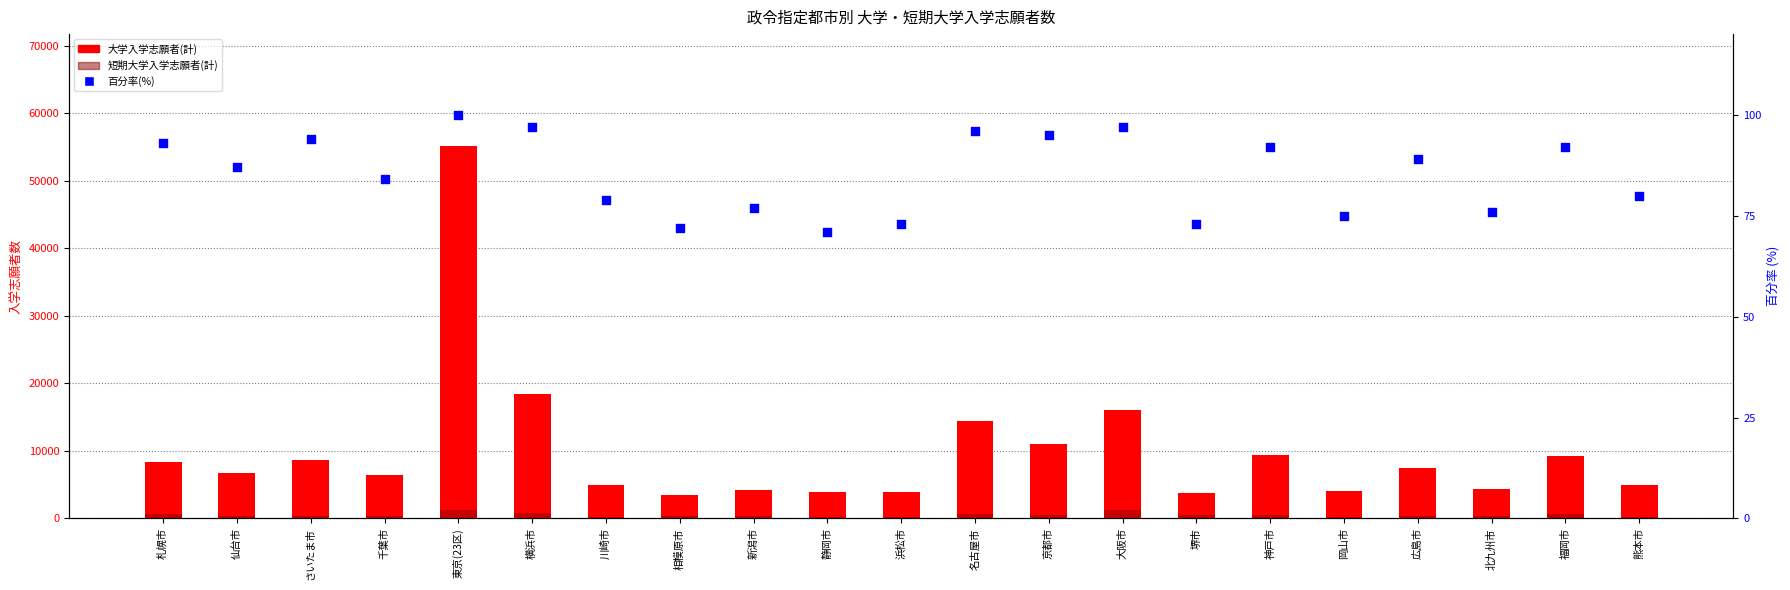

Which series contains the highest Y value?

大学入学志願者(計)